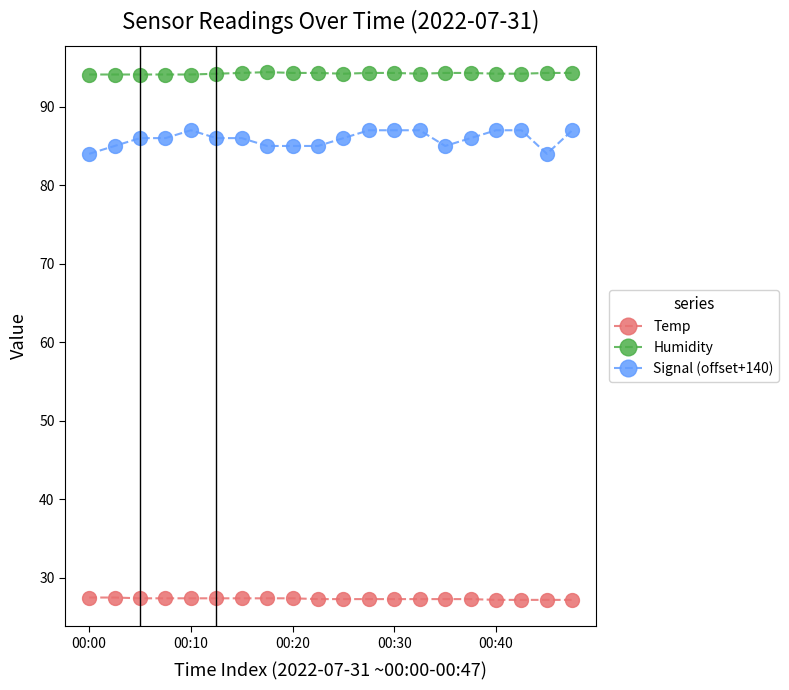

Rank the series by their maximum value, from lowest to highest.

Temp, Signal (offset+140), Humidity